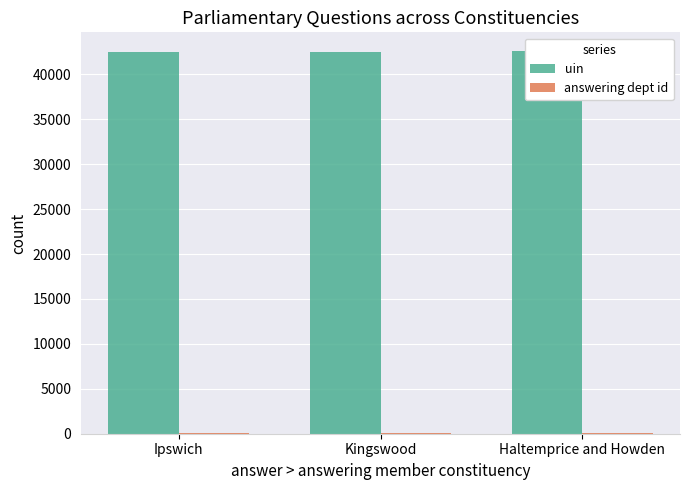

At which category does the chart reach its minimum across all series?

Ipswich